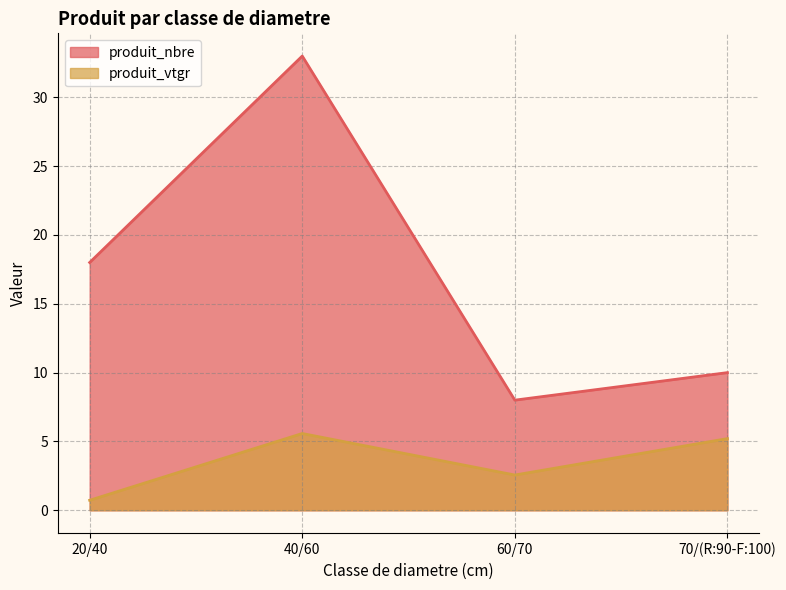

How many lines are shown in the chart?

2